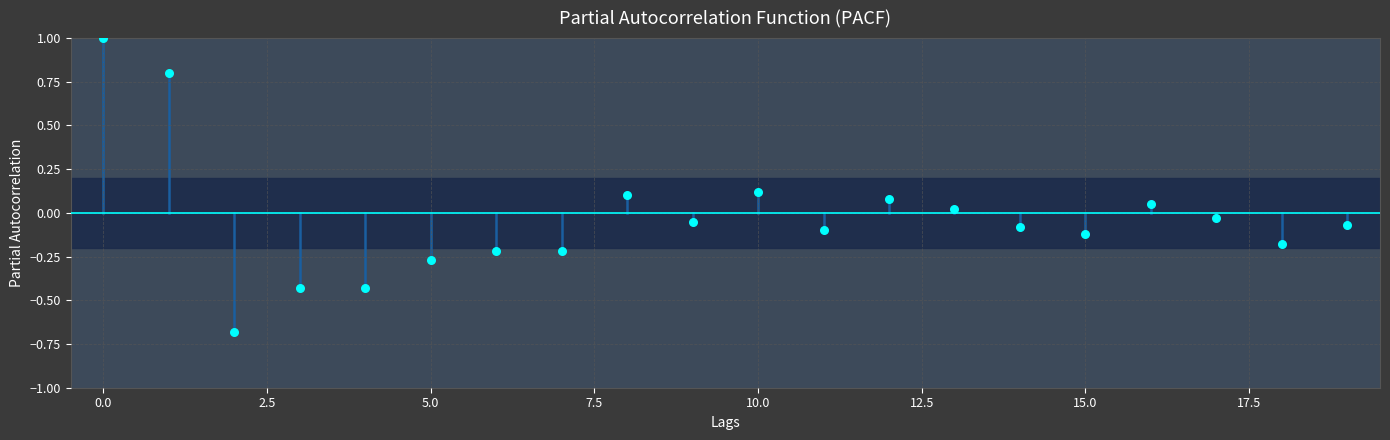

What is the range of Y values (max minus min)?

1.7